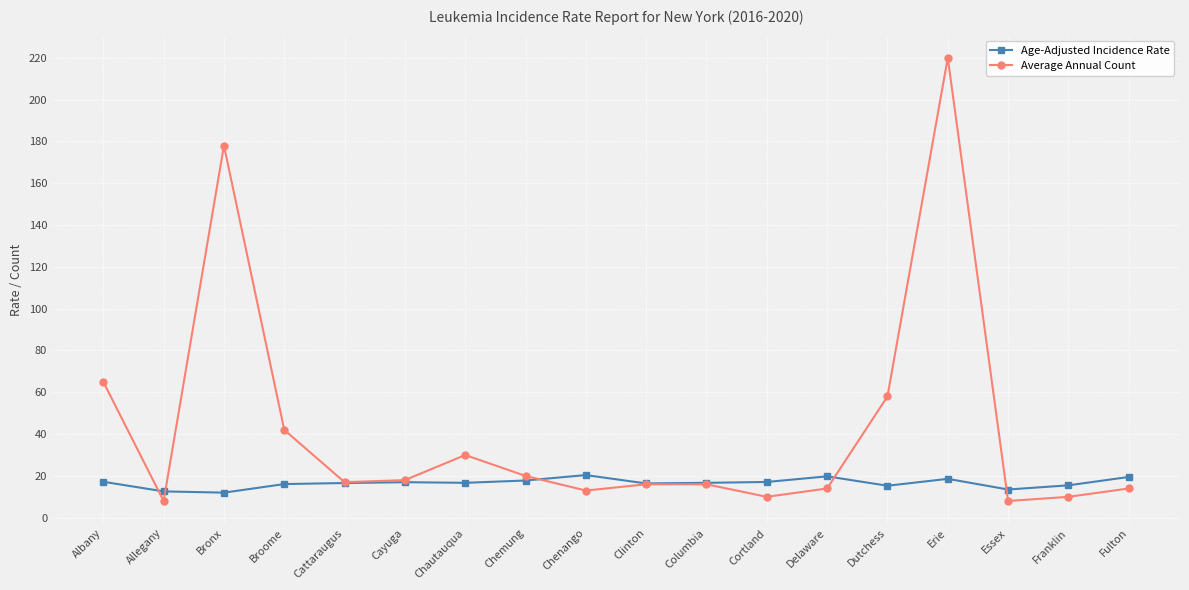

What is the difference between the maximum and minimum values in the Average Annual Count series?

212.0